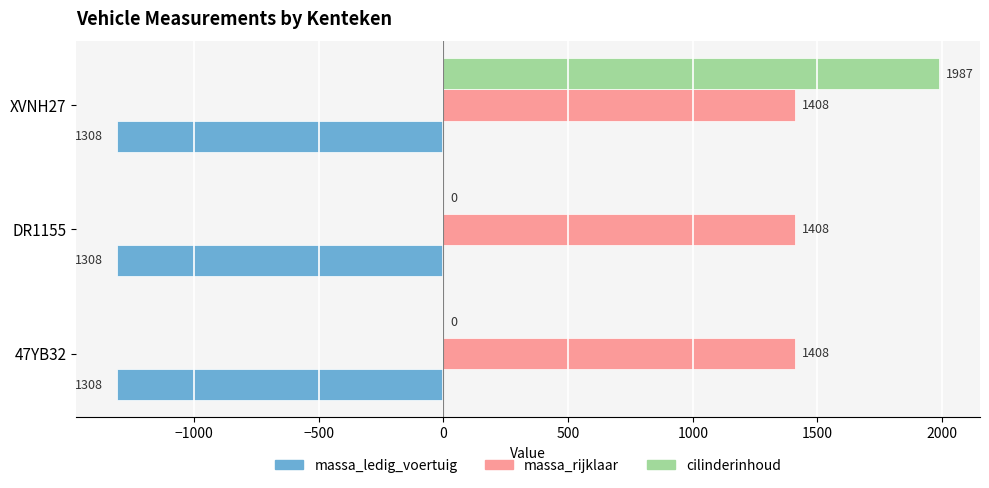

Between DR1155 and XVNH27, which series saw the biggest shift?

cilinderinhoud